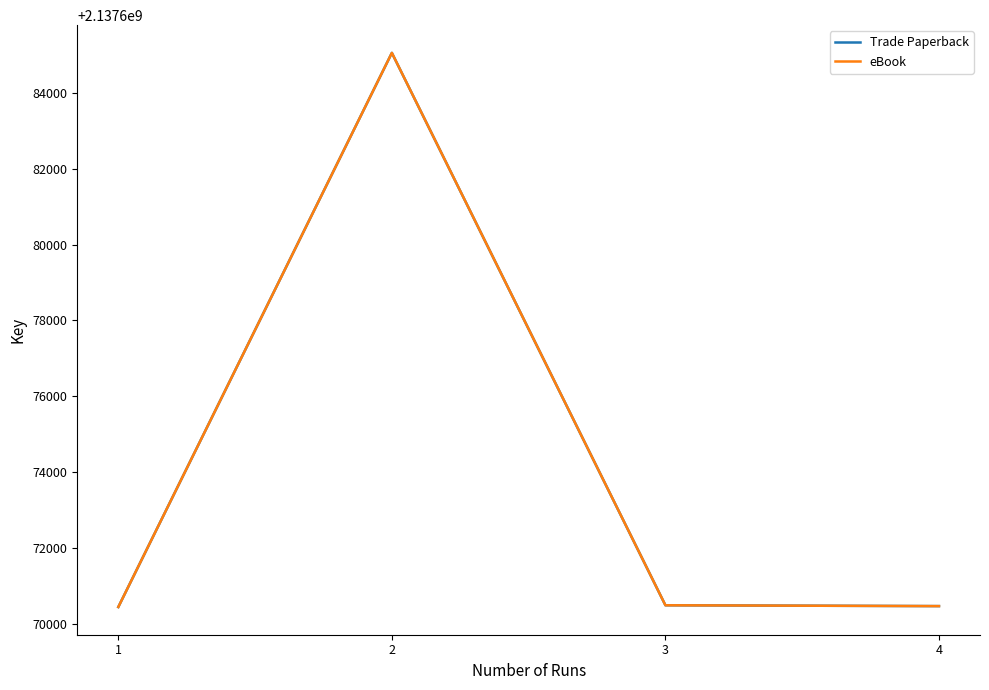

True or false: Trade Paperback and eBook intersect in this chart.

False